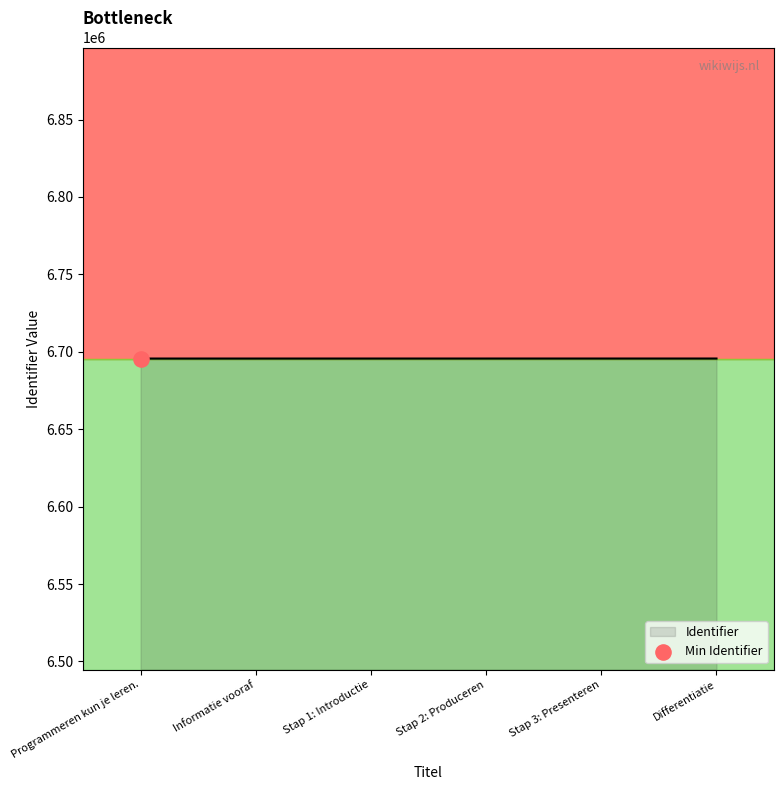

What value does the Identifier series have at Programmeren kun je leren.?

6695638